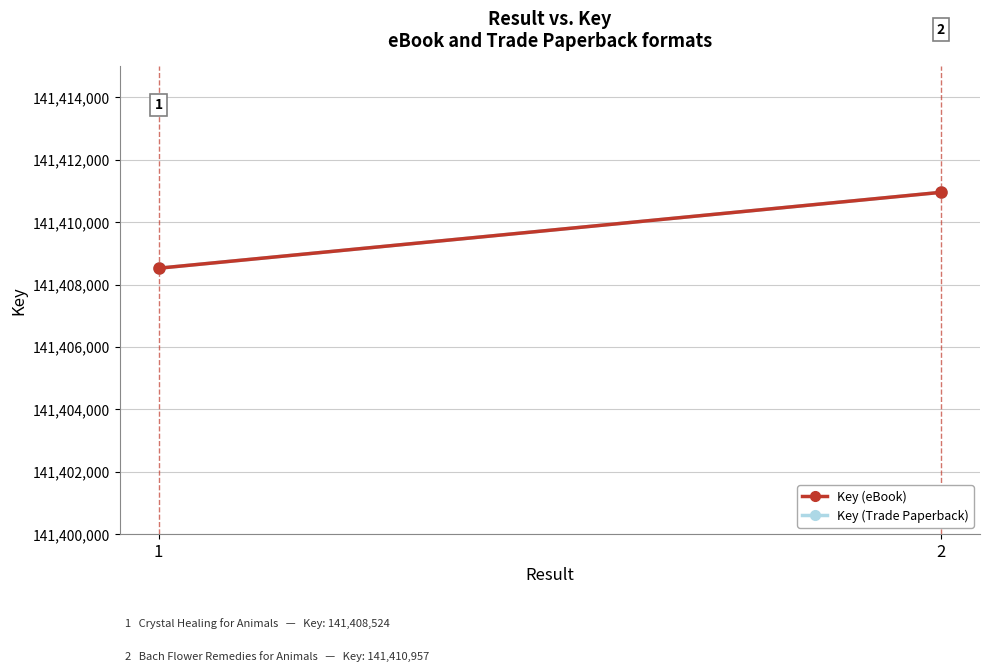

At how many categories does at least one series exceed 141409455?

1